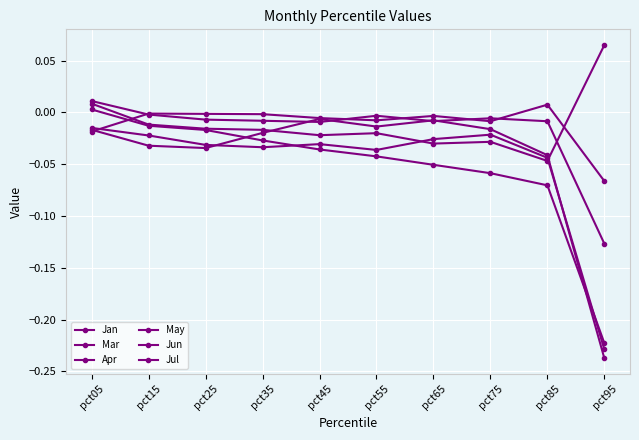

How many categories are shown in the chart?

10